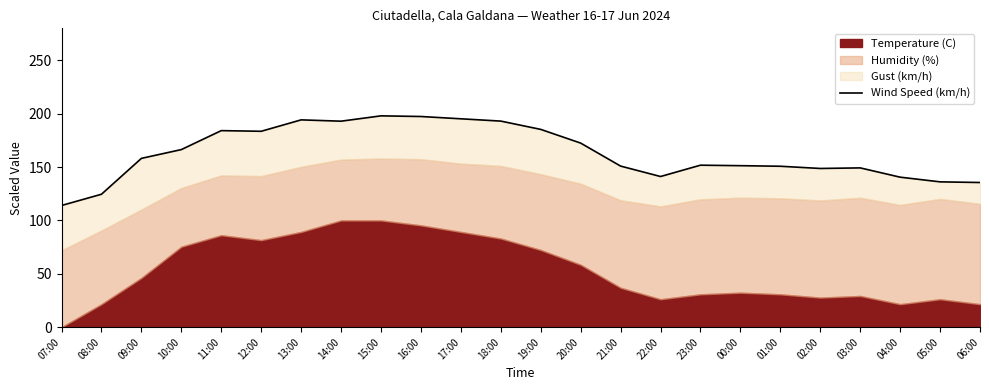

Reading left to right, transcribe all the data shown in this chart.

07:00=114.0	08:00=124.5	09:00=158.2	10:00=166.4	11:00=184.2	12:00=183.5	13:00=194.2	14:00=193.0	15:00=198.0	16:00=197.4	17:00=195.2	18:00=193.1	19:00=185.3	20:00=172.5	21:00=150.9	22:00=141.2	23:00=151.8	00:00=151.3	01:00=150.8	02:00=148.7	03:00=149.2	04:00=140.5	05:00=136.2	06:00=135.5